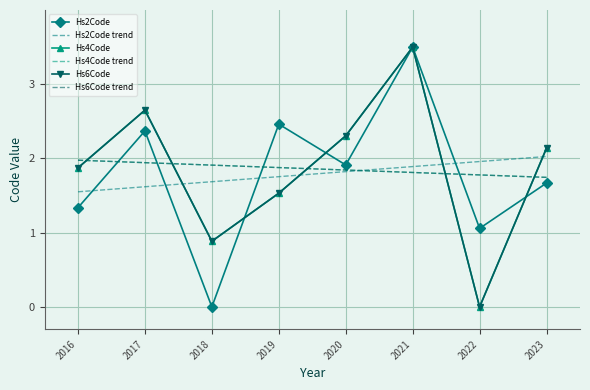

What is the total value across all series at 2017?

13.2